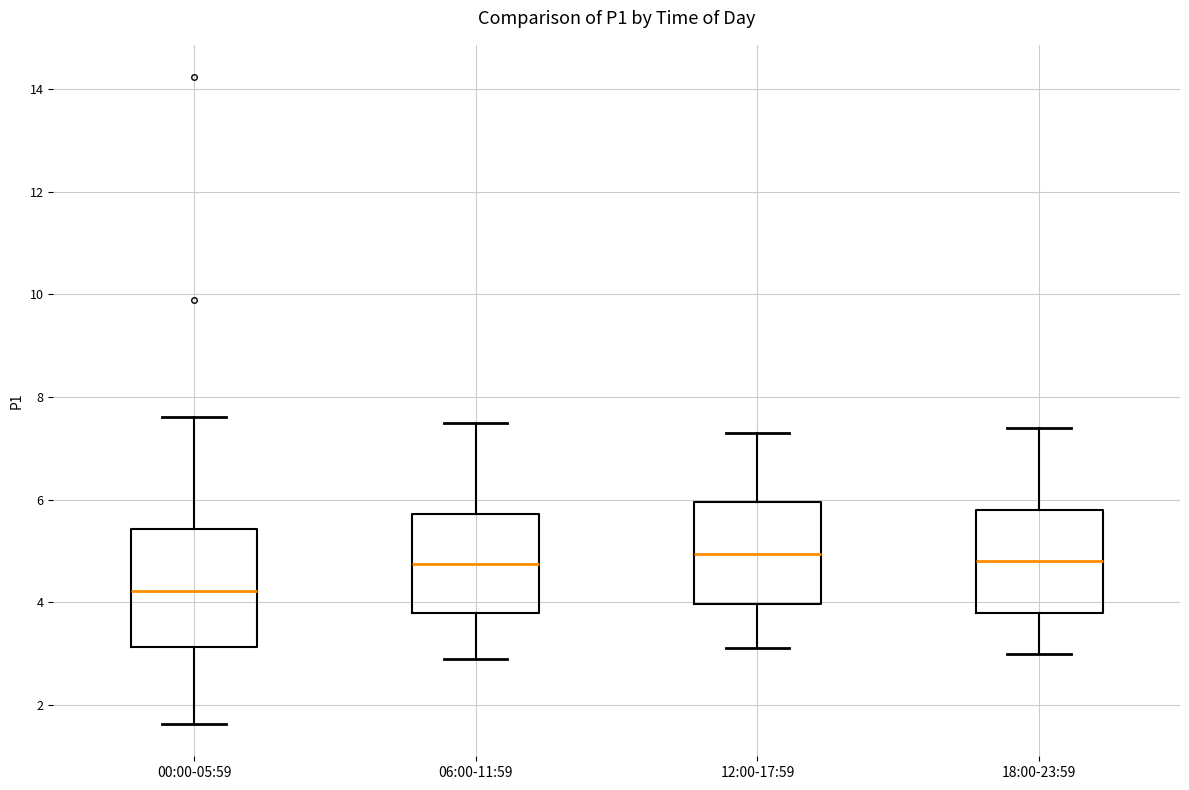

Reading left to right, transcribe this box plot: for each box, give where its median line is, the range the box spans, and where its two whiskers end, as read against the y-axis. The values are not printed on the chart, so give them approximately, as read against the axis.

00:00-05:59: median 4.2, box 3.2 to 5.4, whiskers 1.6 to 7.6
06:00-11:59: median 4.8, box 3.8 to 5.8, whiskers 3.0 to 7.6
12:00-17:59: median 5.0, box 4.0 to 6.0, whiskers 3.2 to 7.4
18:00-23:59: median 4.8, box 3.8 to 5.8, whiskers 3.0 to 7.4